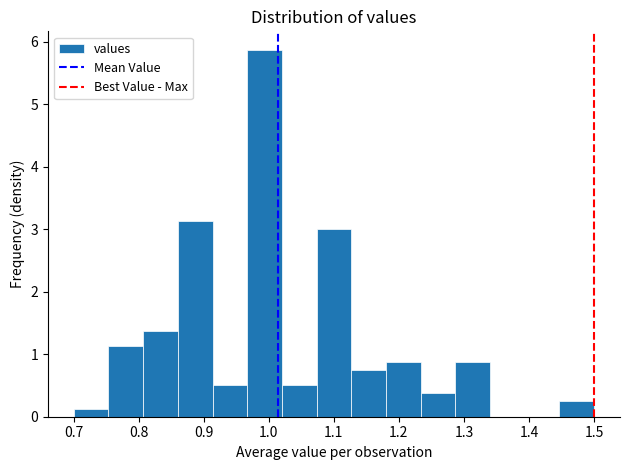

Over which range of the x-axis is the bar tallest?

0.97 to 1.02